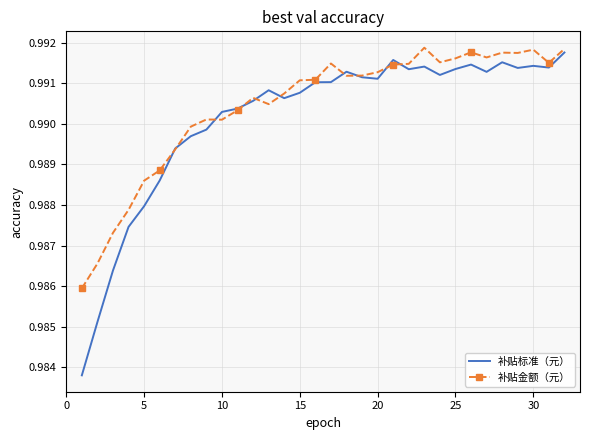

Which series has the widest spread of values?

补贴标准（元）